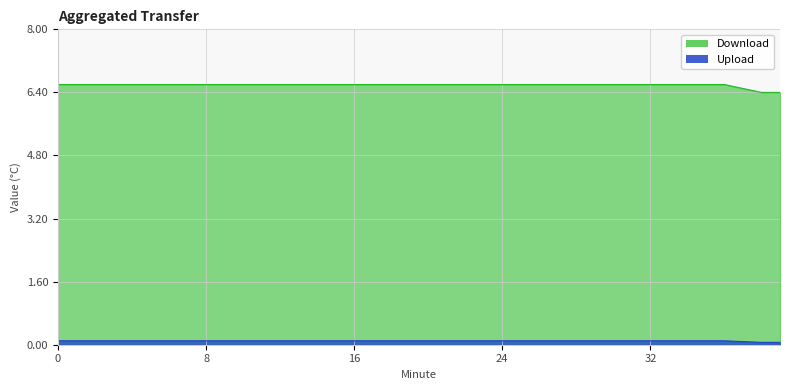

Which series has the largest range (max minus min)?

Download